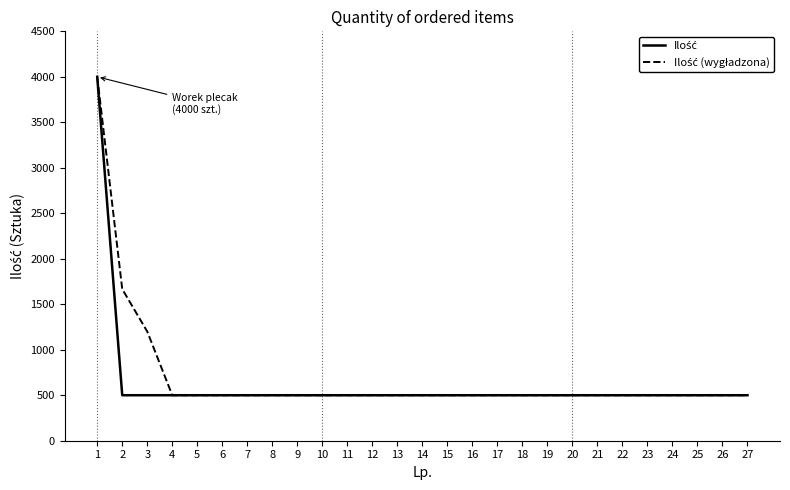

What is the maximum value shown in the chart?

4000.0